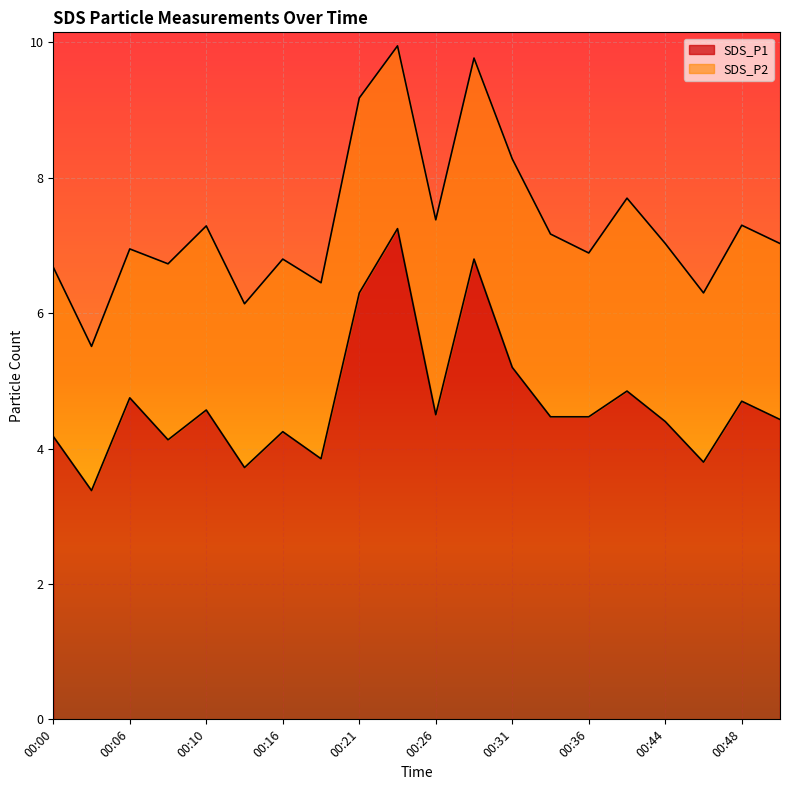

Which category has the lowest value across all series?

00:03